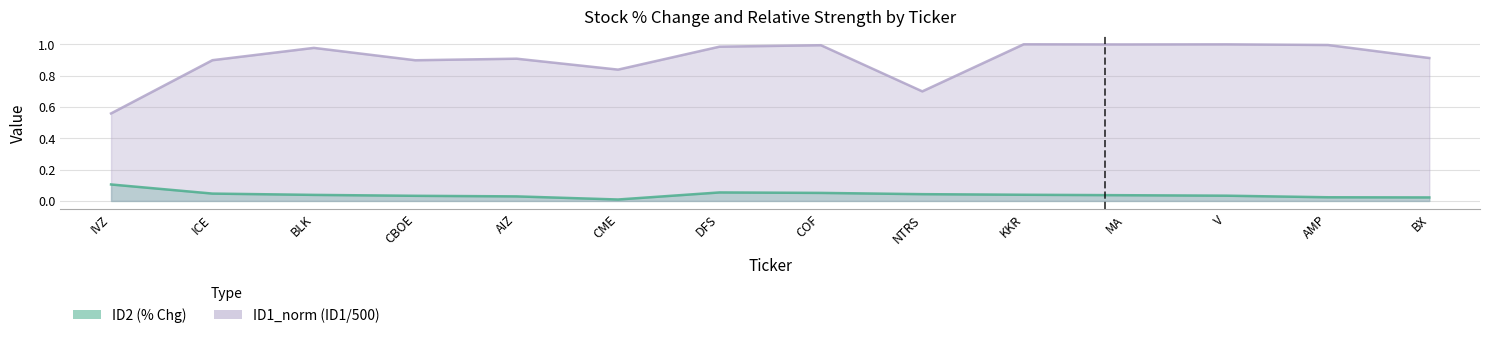

Reading left to right, list all the values displayed in this chart.

ID2 (% Chg): IVZ=0.1	ICE=0.0	BLK=0.0	CBOE=0.0	AIZ=0.0	CME=0.0	DFS=0.1	COF=0.1	NTRS=0.0	KKR=0.0	MA=0.0	V=0.0	AMP=0.0	BX=0.0
ID1_norm (ID1/500): IVZ=0.6	ICE=0.9	BLK=1.0	CBOE=0.9	AIZ=0.9	CME=0.8	DFS=1.0	COF=1.0	NTRS=0.7	KKR=1.0	MA=1.0	V=1.0	AMP=1.0	BX=0.9